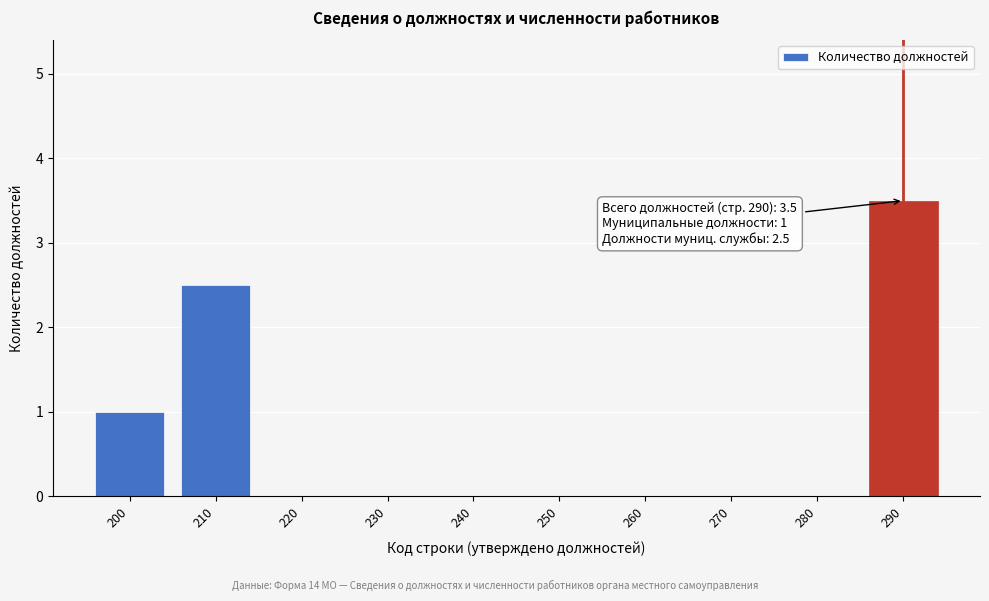

Reading right to left, transcribe all the data shown in this chart.

290=3.5	280=0.0	270=0.0	260=0.0	250=0.0	240=0.0	230=0.0	220=0.0	210=2.5	200=1.0